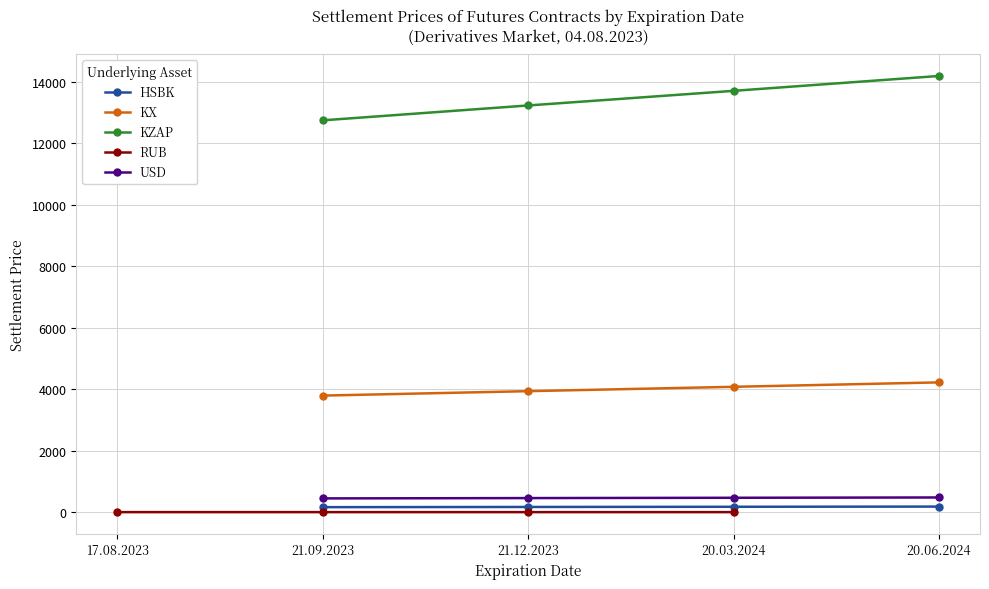

True or false: USD has more than 2 interior local peaks.

False